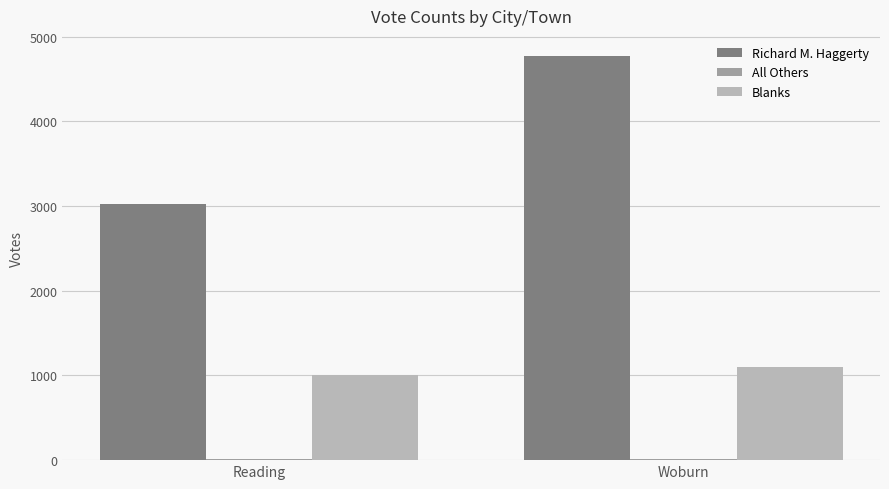

True or false: Richard M. Haggerty has a value of 3022 at Reading.

True